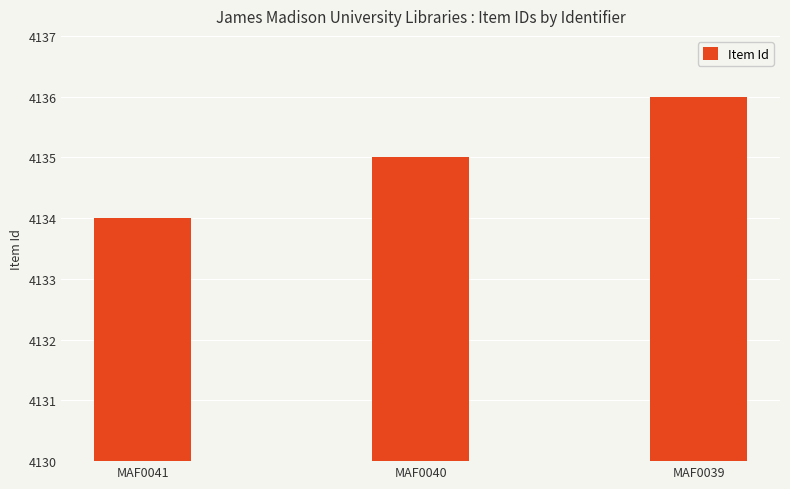

How many categories are shown in the chart?

3